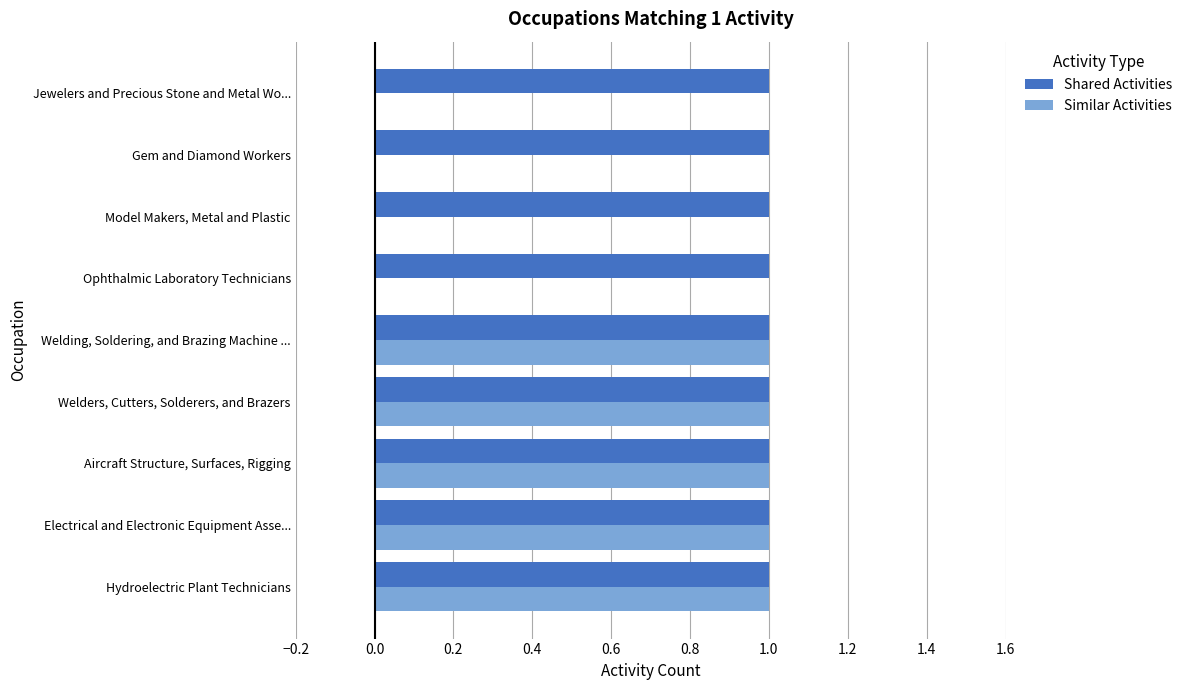

What is the greatest value displayed?

1